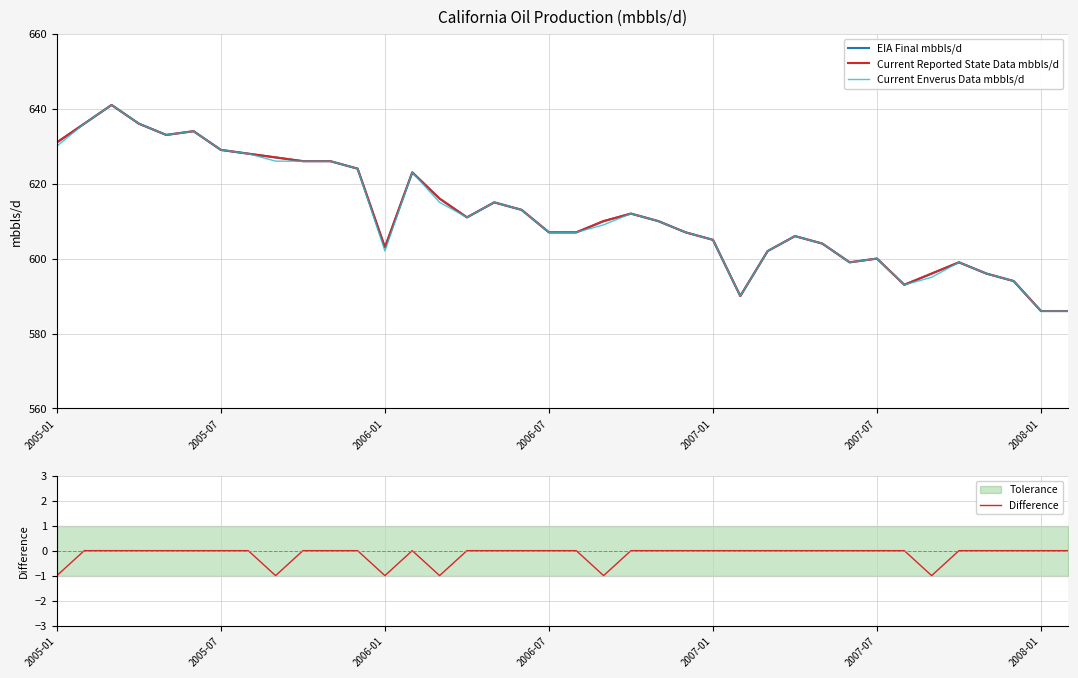

Which category has the lowest value across all series?

2005-01